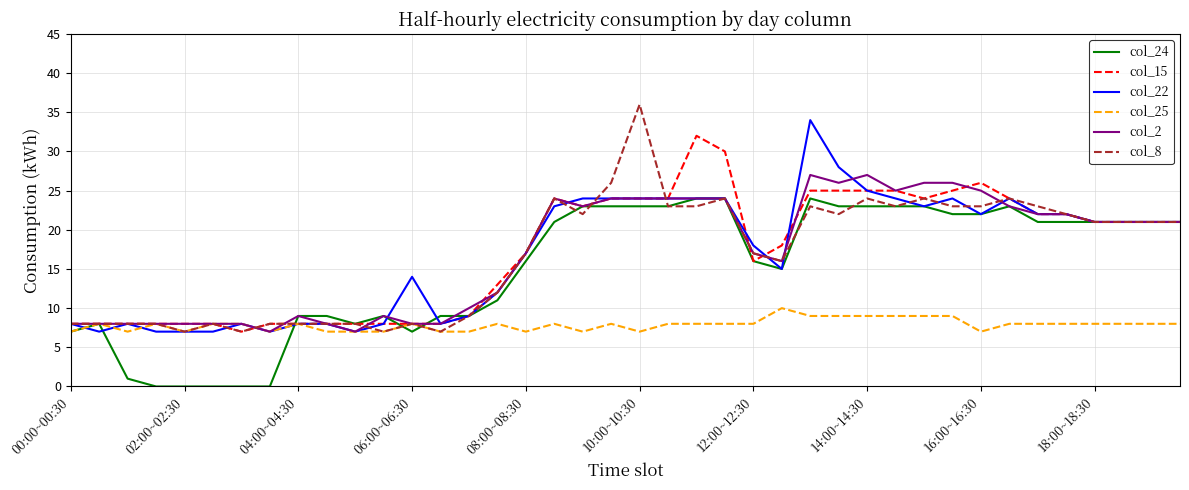

List the series in order of their peak value, lowest first.

col_25, col_24, col_2, col_15, col_22, col_8